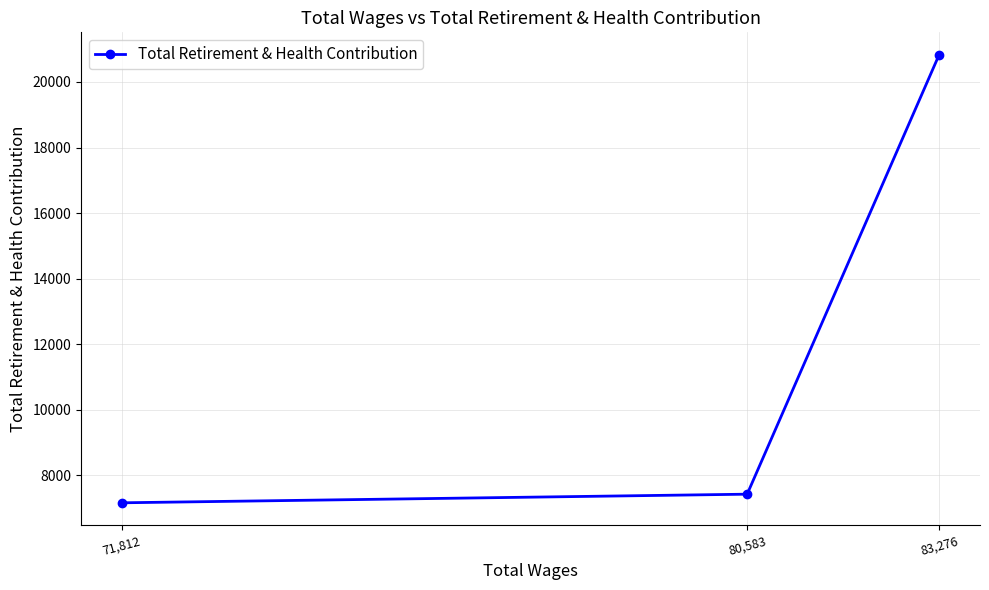

What value does the data have at 83,276, to the nearest 100?

20800